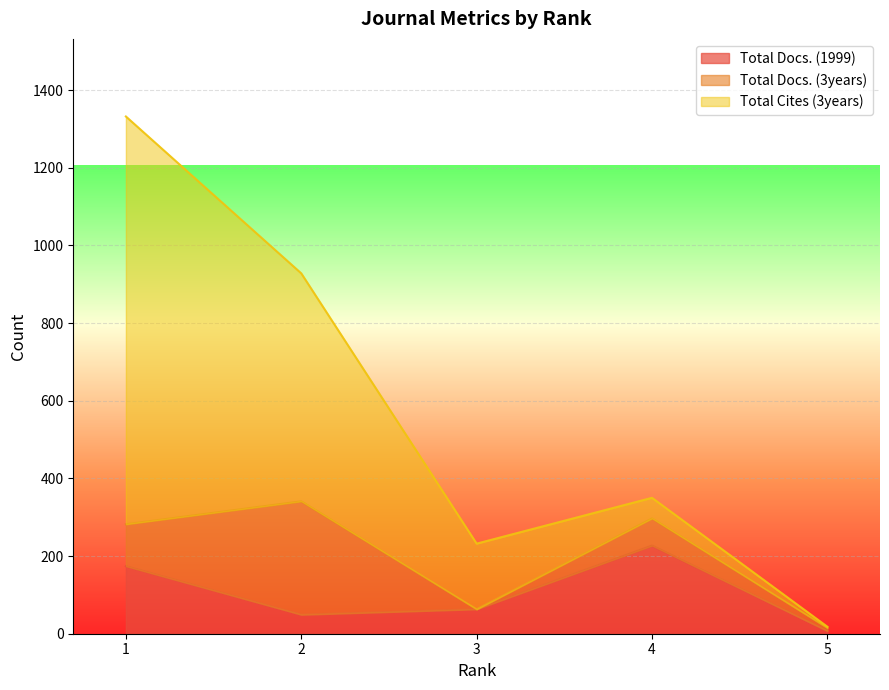

Does the chart display data point markers on the line(s)?

No